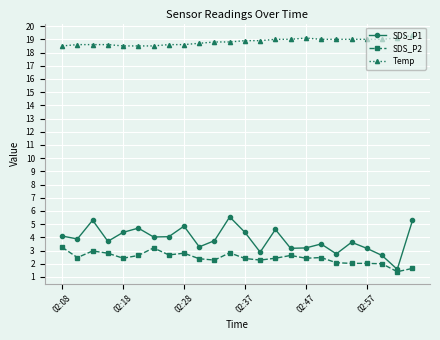

Is this an area chart (filled region under the line)?

No